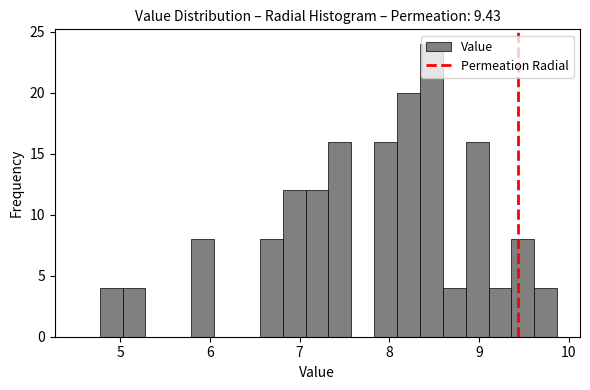

Read against the x-axis, roughly where is the centre of the tallest bar?

8.5